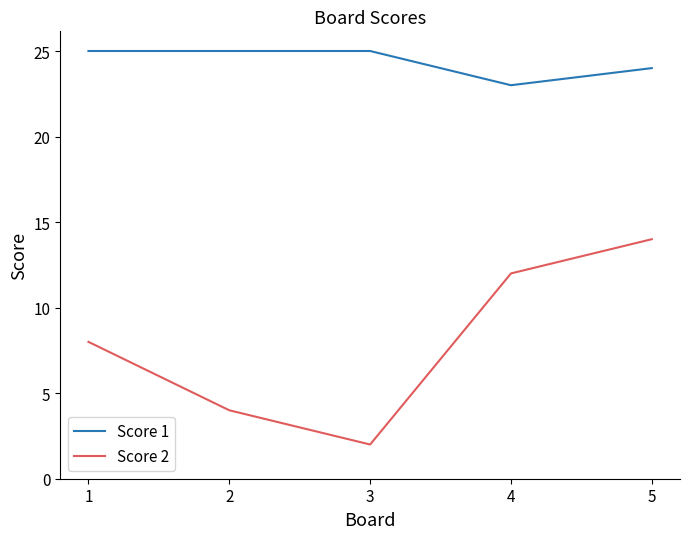

At which category is the sum across all series the highest?

5